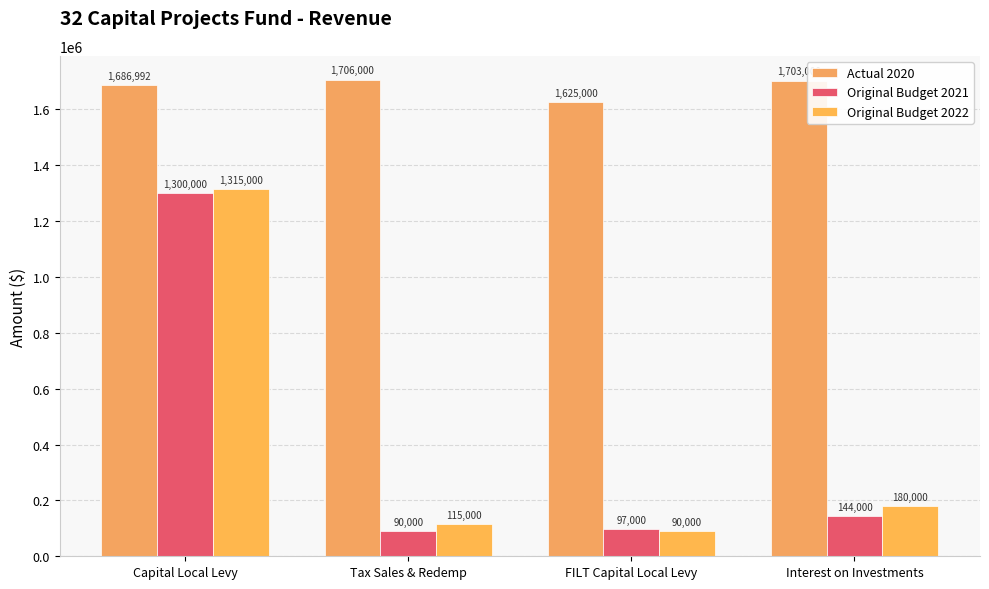

How many bars are there in total?

12